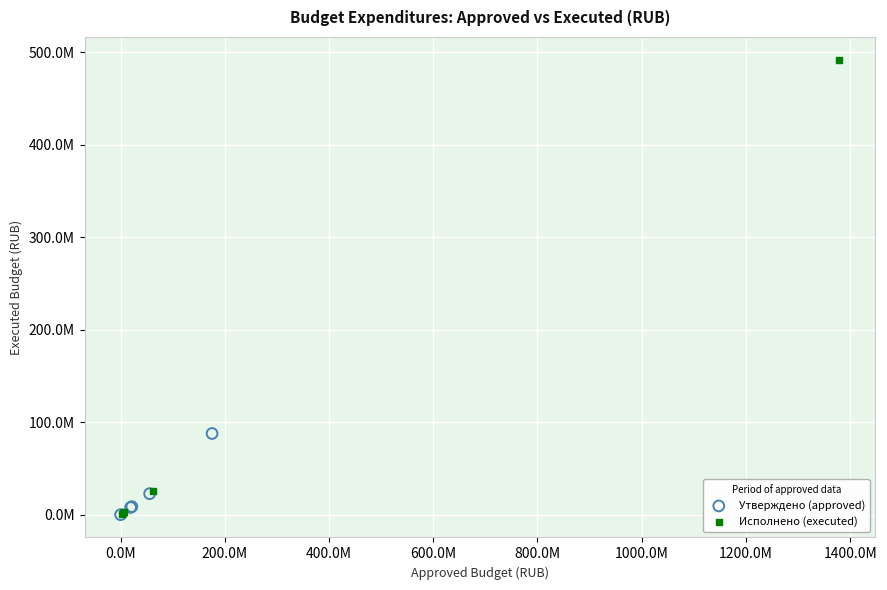

What are all the series names shown in the legend?

Утверждено (approved), Исполнено (executed)